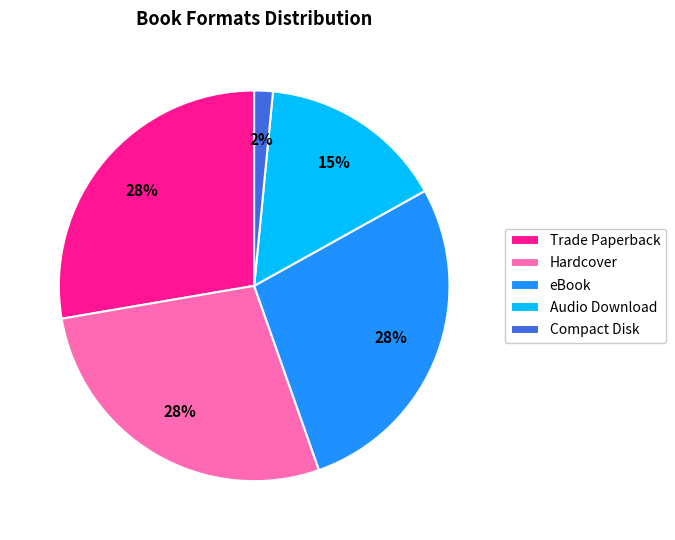

Which category has the smallest portion of the pie?

Compact Disk